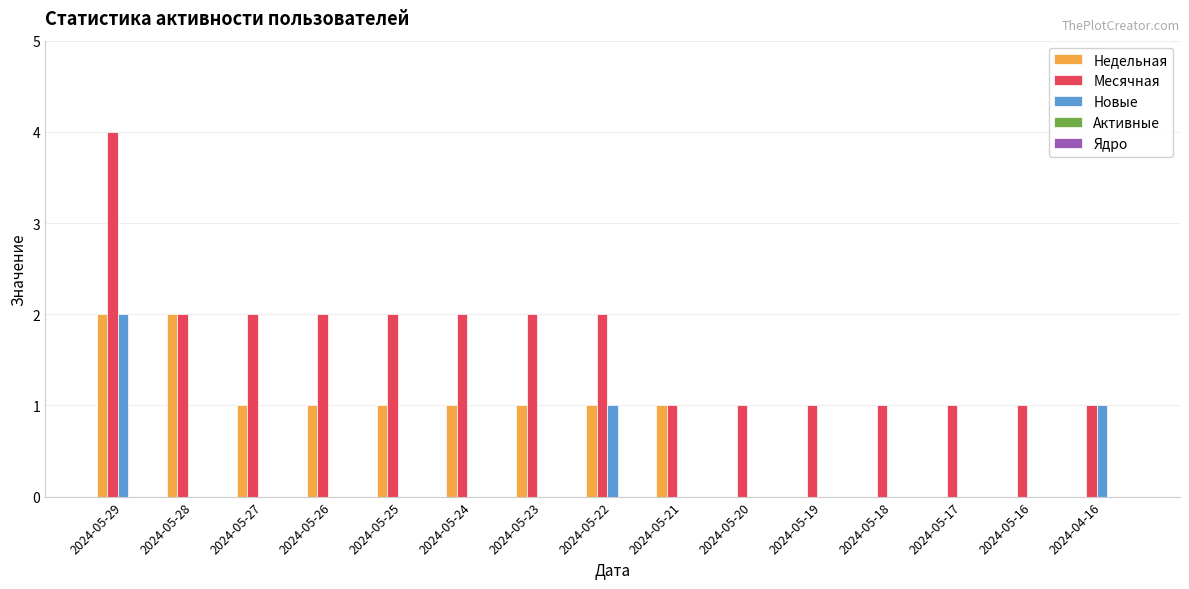

Which series changed the most between 2024-05-24 and 2024-05-22?

Новые